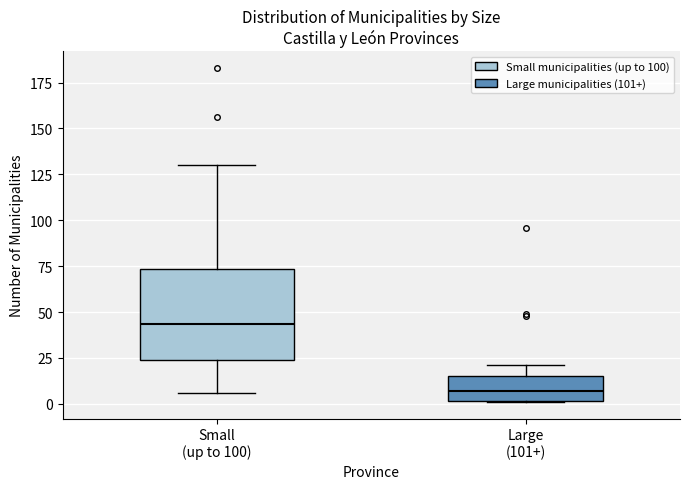

Reading left to right, transcribe this box plot: for each box, give where its median line is, the range the box spans, and where its two whiskers end, as read against the y-axis. The values are not printed on the chart, so give them approximately, as read against the axis.

Small (up to 100): median 45, box 25 to 75, whiskers 5 to 130
Large (101+): median 5, box 0 to 15, whiskers 0 to 20